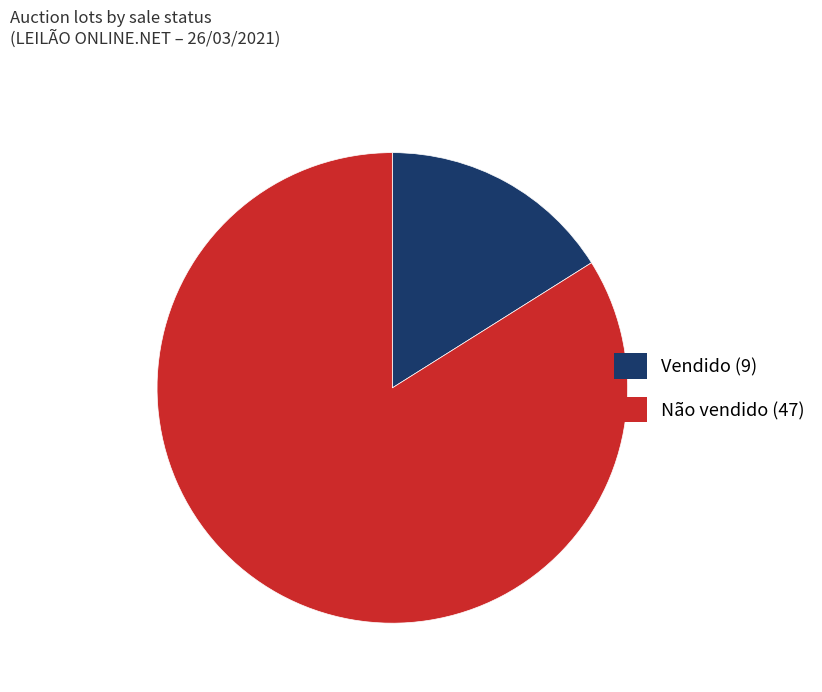

Does any single category account for the majority?

Yes